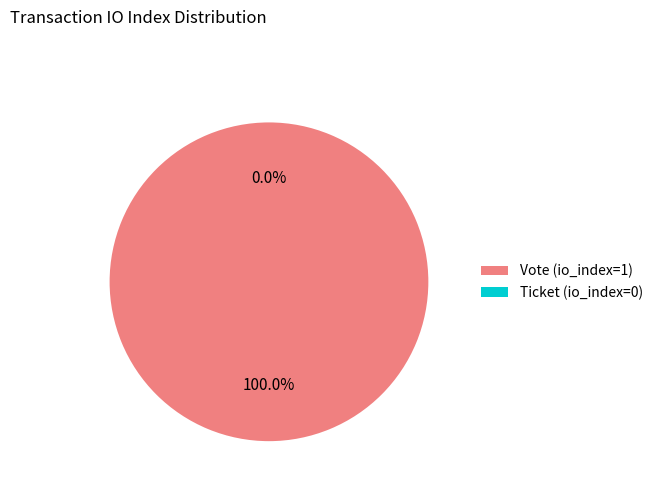

Does Ticket (io_index=0) account for over 50% of the chart?

No